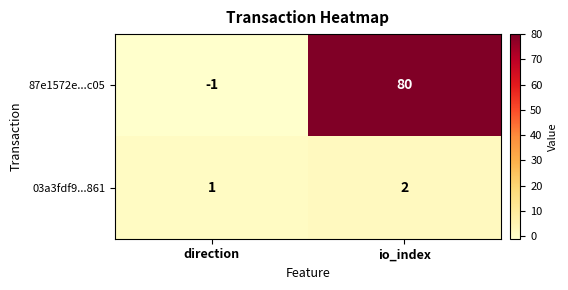

What is the minimum value shown in the chart?

-1